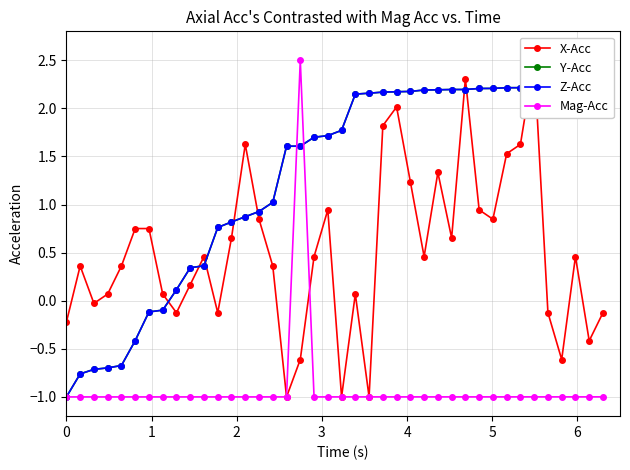

What is the maximum value shown in the chart?

2.5